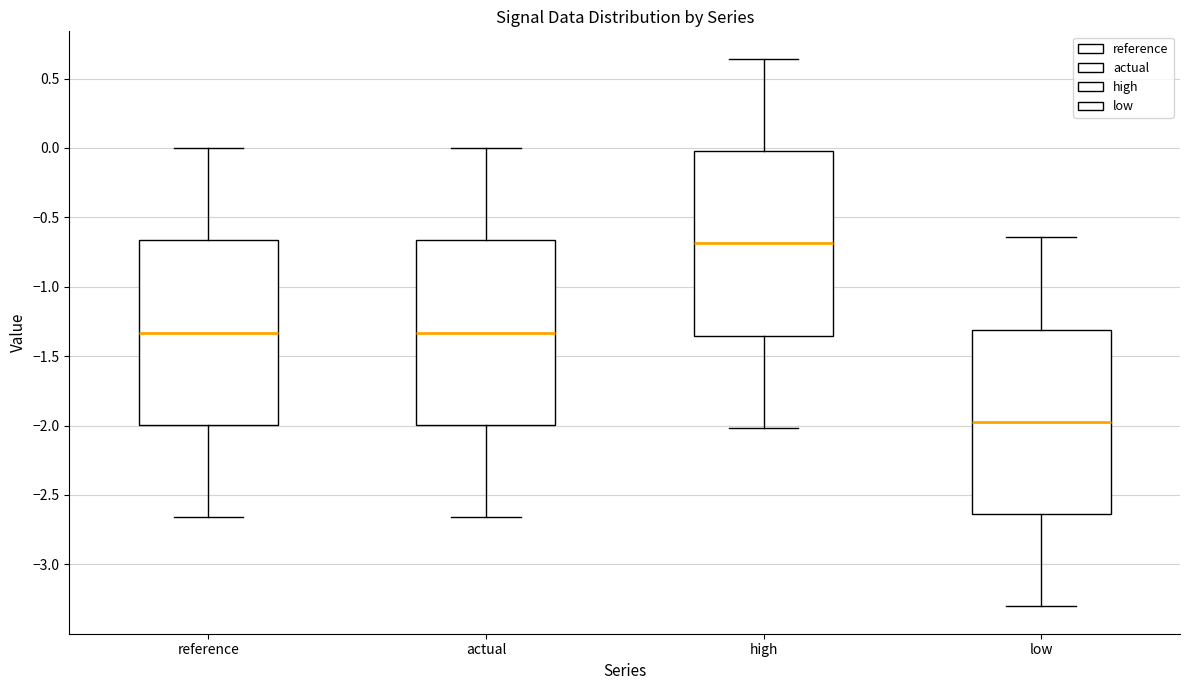

Where does the lower whisker of the box for high end on the y-axis? The values are not printed on the chart, so give them approximately, as read against the axis.

-2.00